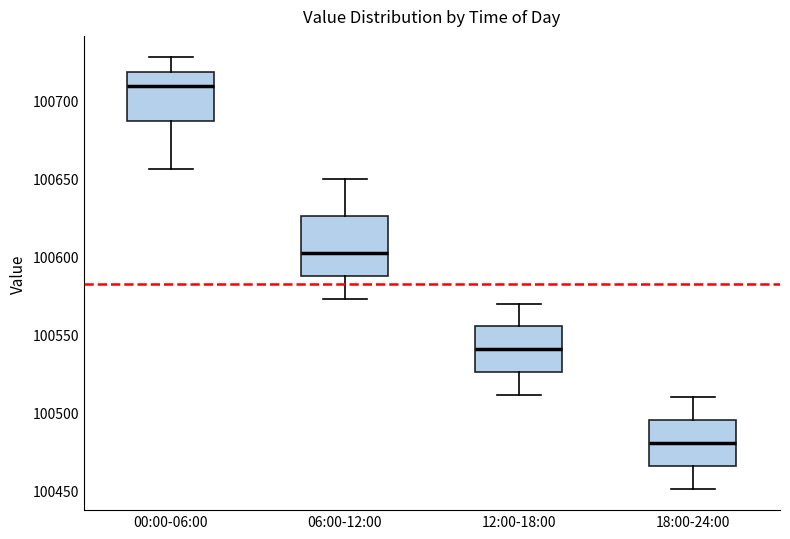

Which box has the lowest median line?

18:00-24:00